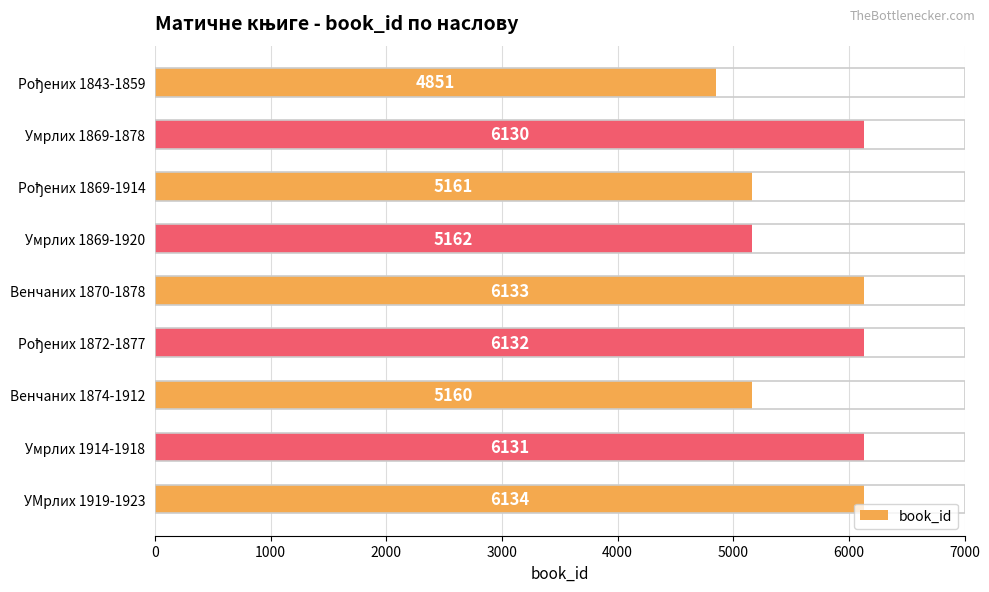

How many values are below 6130?

4